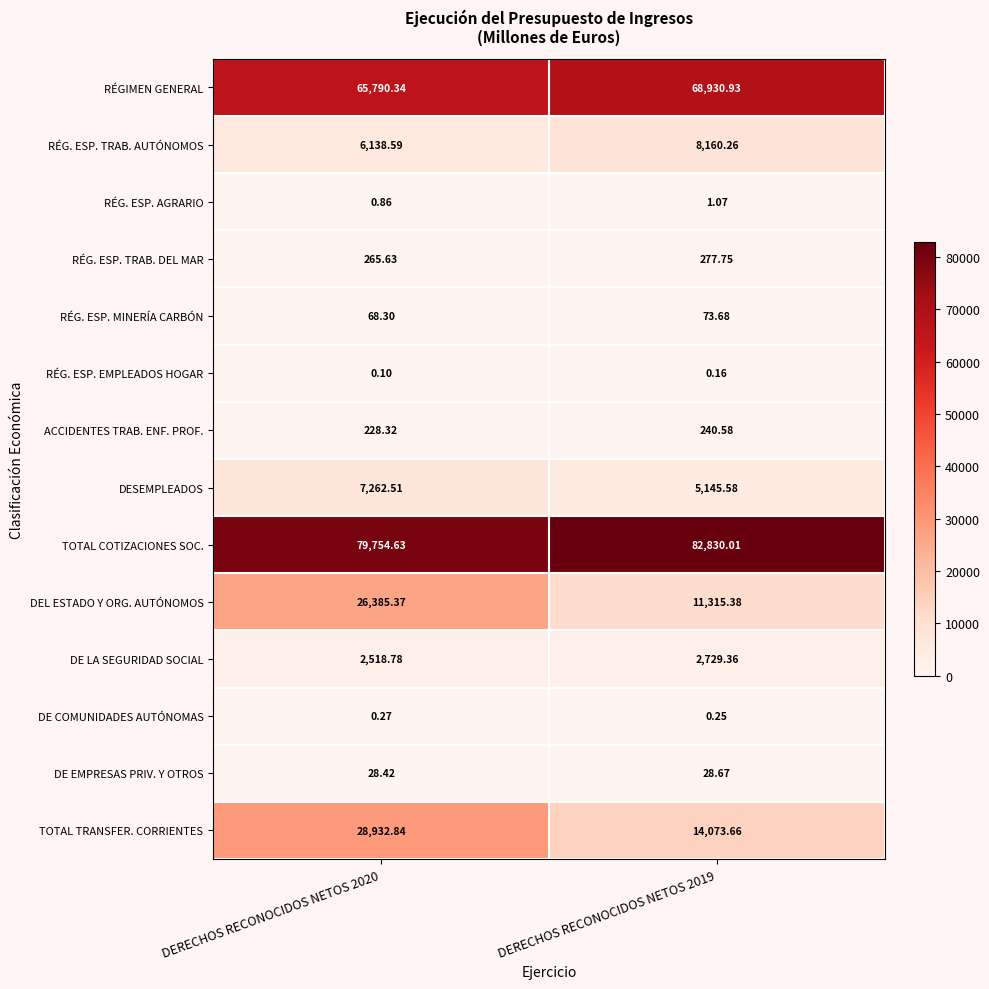

At DERECHOS RECONOCIDOS NETOS 2020, list the series in order from largest to smallest.

TOTAL COTIZACIONES SOC., RÉGIMEN GENERAL, TOTAL TRANSFER. CORRIENTES, DEL ESTADO Y ORG. AUTÓNOMOS, DESEMPLEADOS, RÉG. ESP. TRAB. AUTÓNOMOS, DE LA SEGURIDAD SOCIAL, RÉG. ESP. TRAB. DEL MAR, ACCIDENTES TRAB. ENF. PROF., RÉG. ESP. MINERÍA CARBÓN, DE EMPRESAS PRIV. Y OTROS, RÉG. ESP. AGRARIO, DE COMUNIDADES AUTÓNOMAS, RÉG. ESP. EMPLEADOS HOGAR